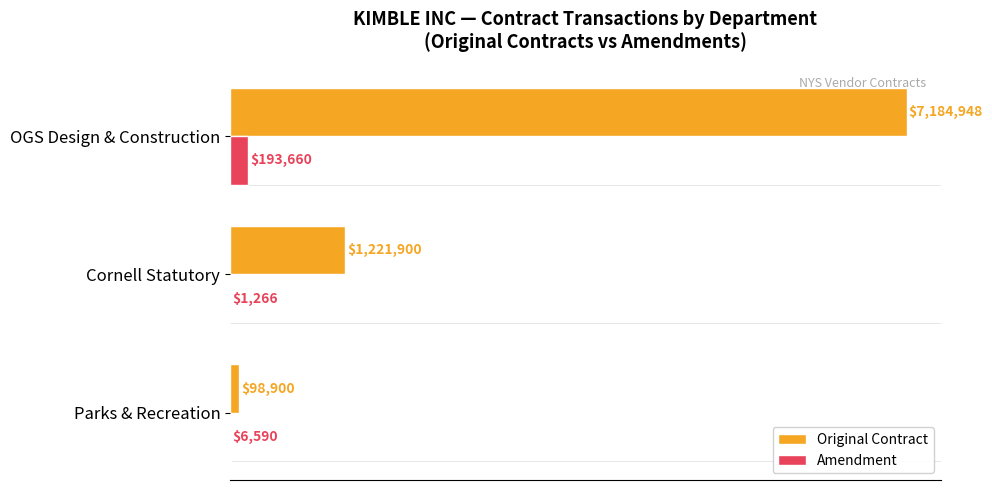

What are all the series names shown in the legend?

Original Contract, Amendment